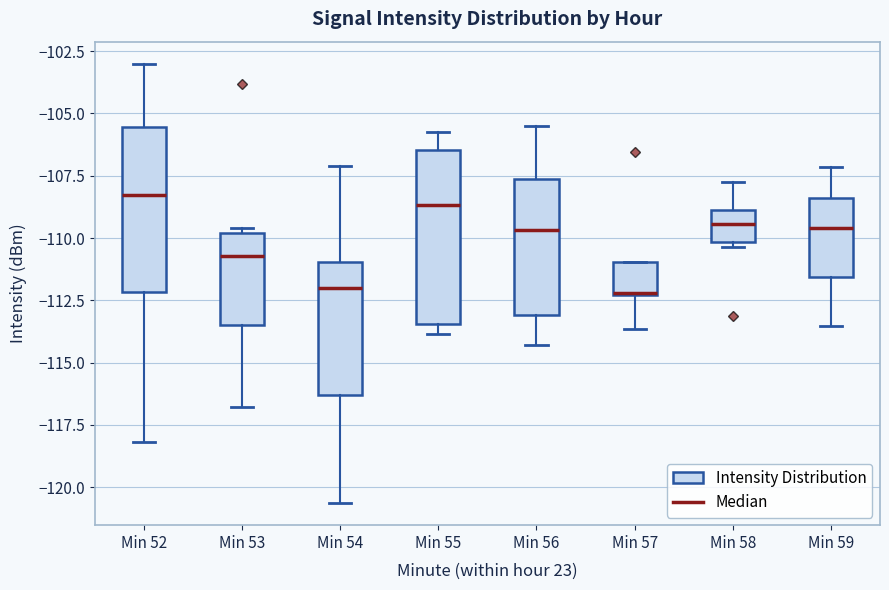

Where does the lower whisker of the box for Min 57 end on the y-axis? The values are not printed on the chart, so give them approximately, as read against the axis.

-113.5